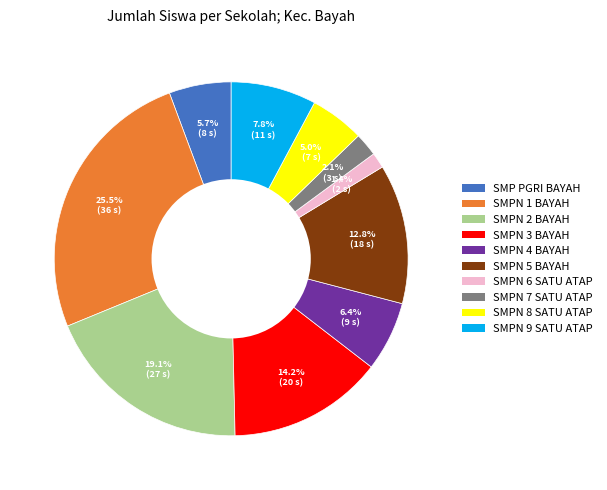

Does any single category account for the majority?

No